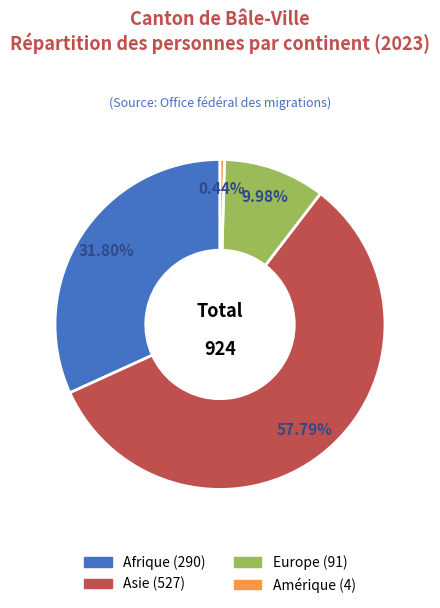

Between Afrique and Asie, which is larger?

Asie